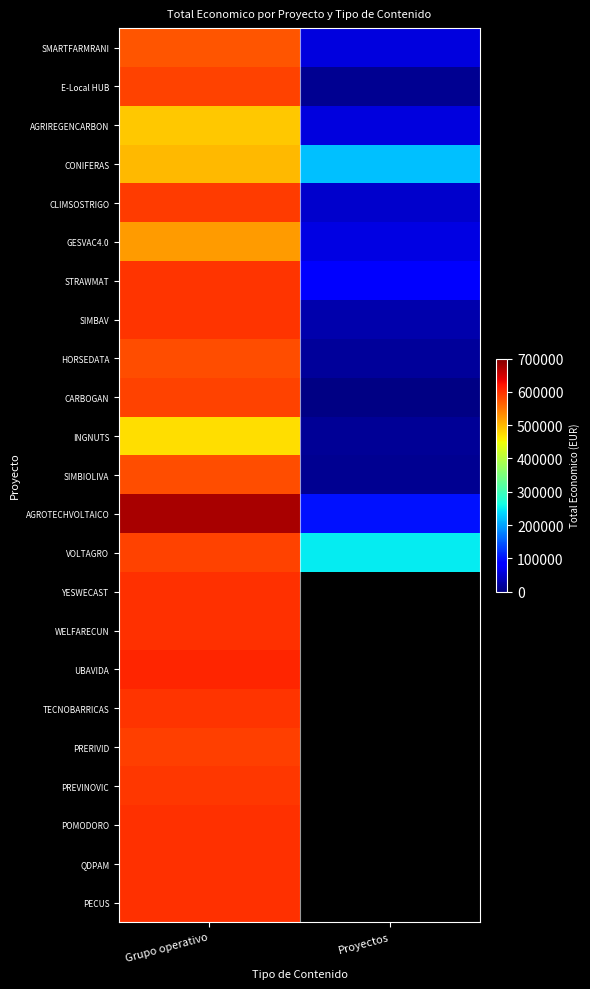

What is the minimum value for CONIFERAS?

219515.0